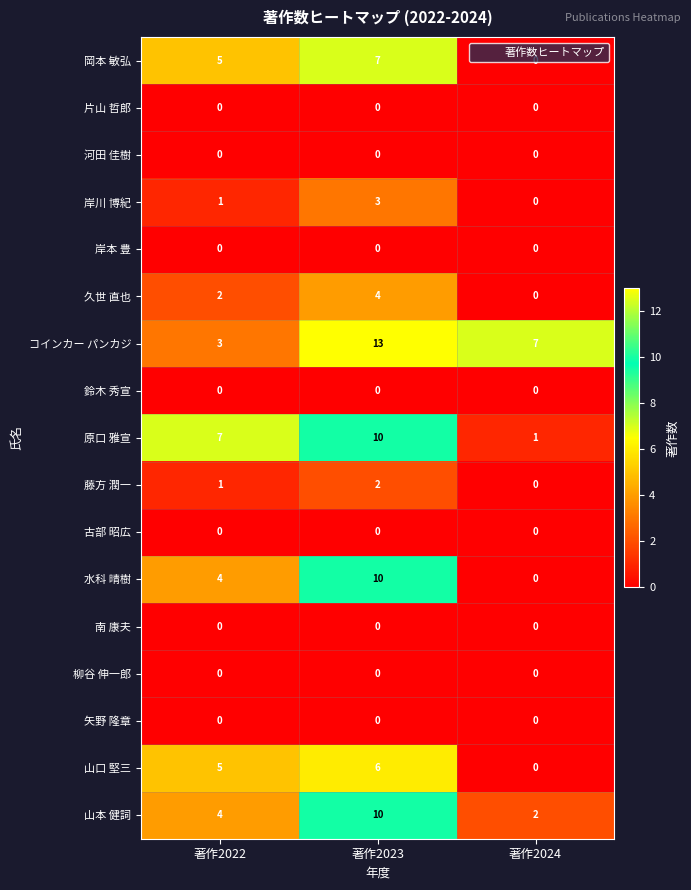

At how many categories does at least one series exceed 6?

3